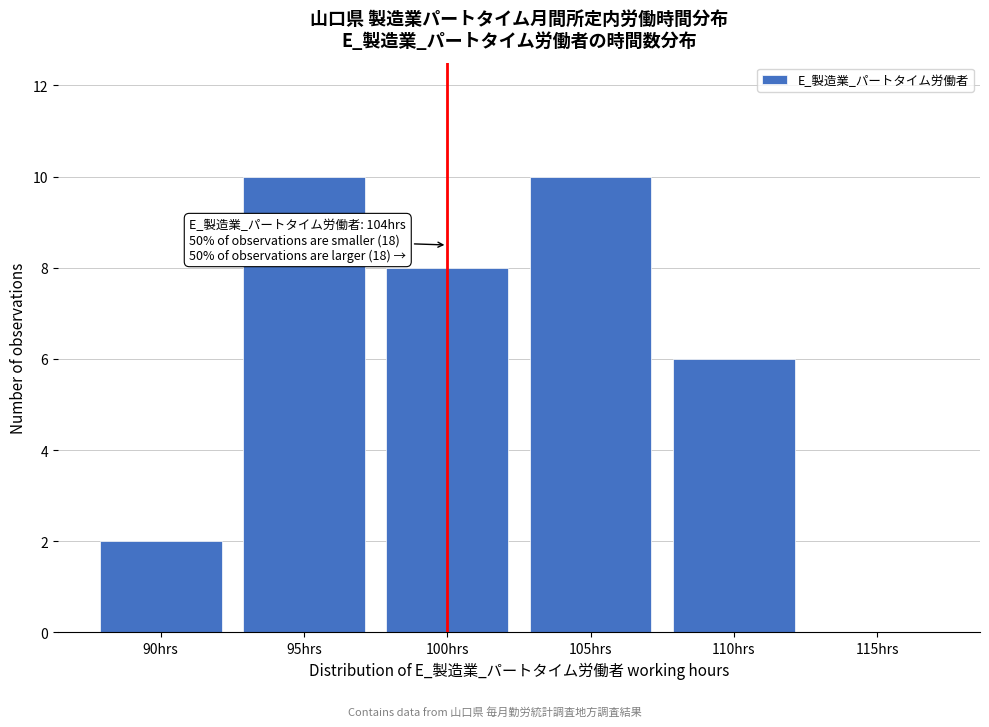

Reading right to left, list all the values displayed in this chart.

115hrs=0	110hrs=6	105hrs=10	100hrs=8	95hrs=10	90hrs=2